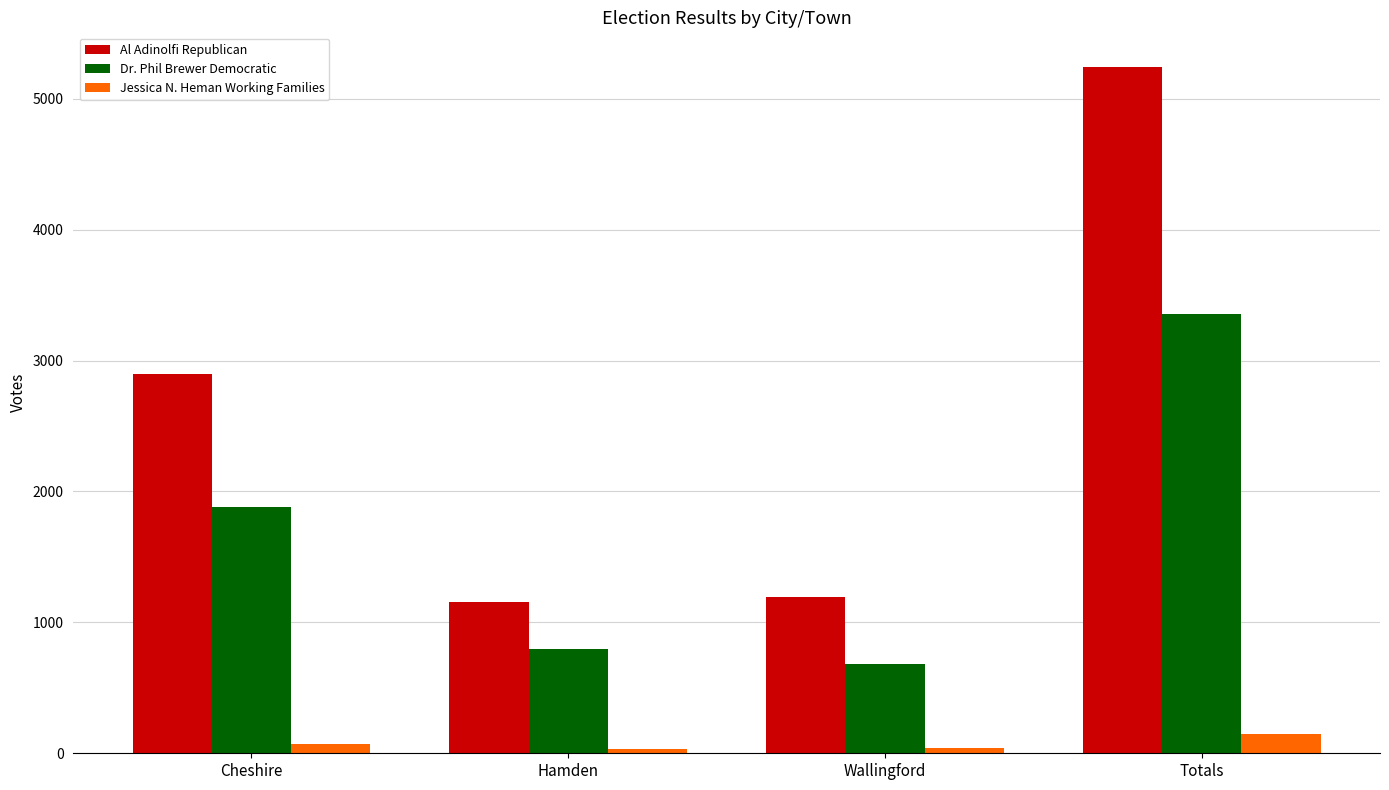

At how many categories does at least one series exceed 4059?

1